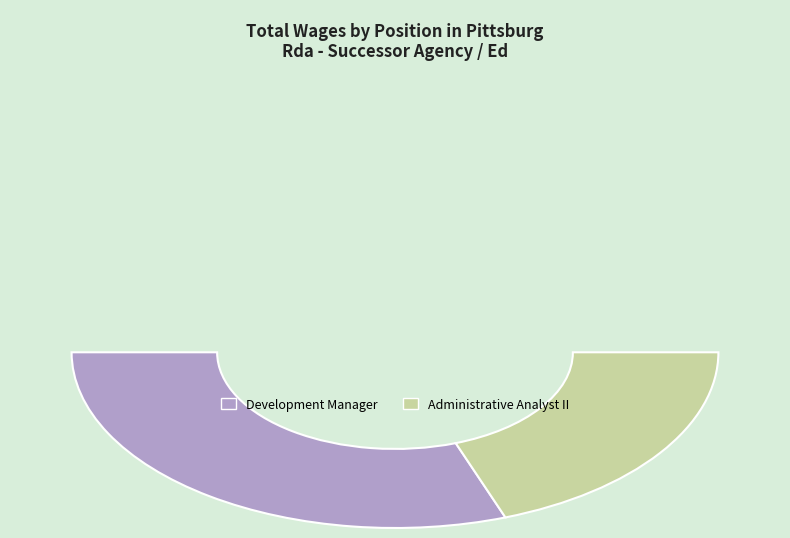

To the nearest percent, what is the combined percentage of Administrative Analyst II and Development Manager?

100%